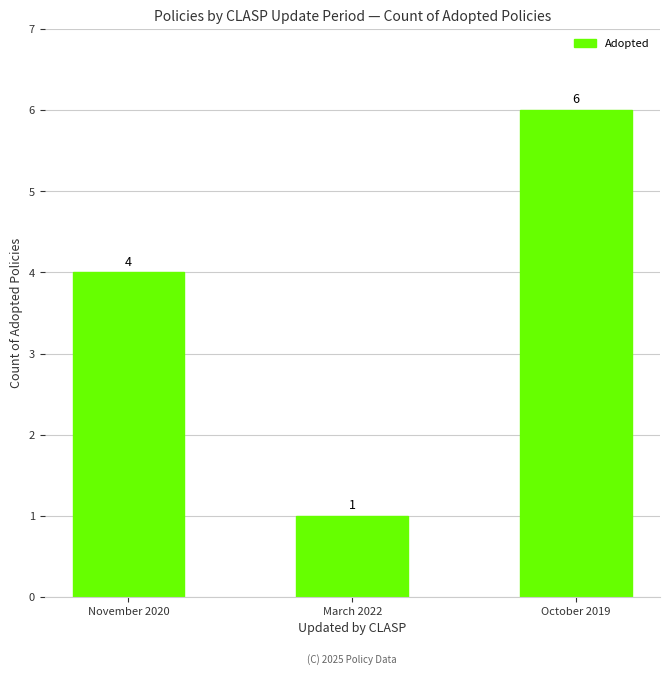

What is the sum of all values?

11